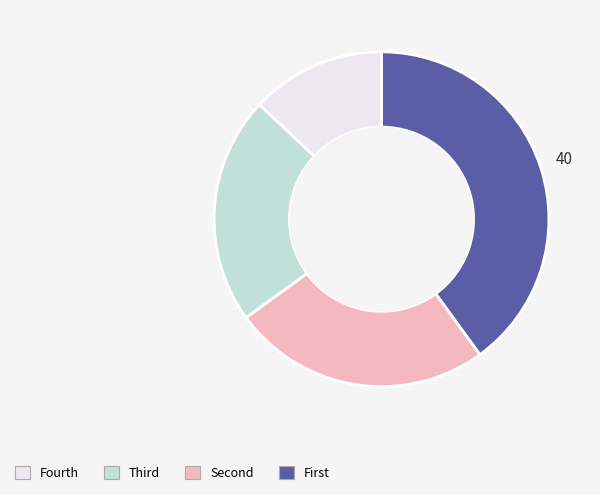

Is there any slice that represents more than half of the pie?

No